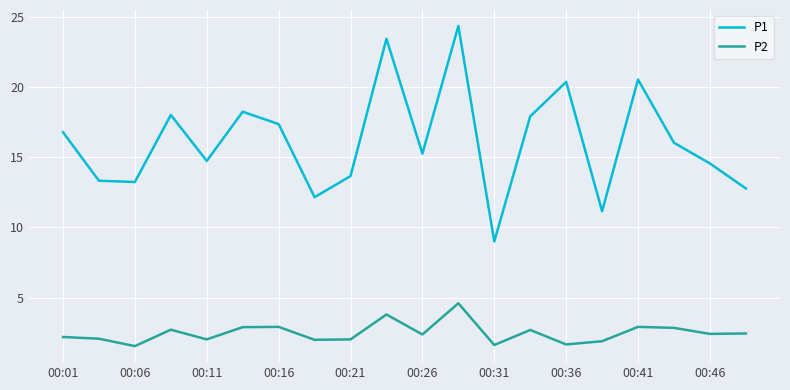

True or false: P1 and P2 cross at least once.

False